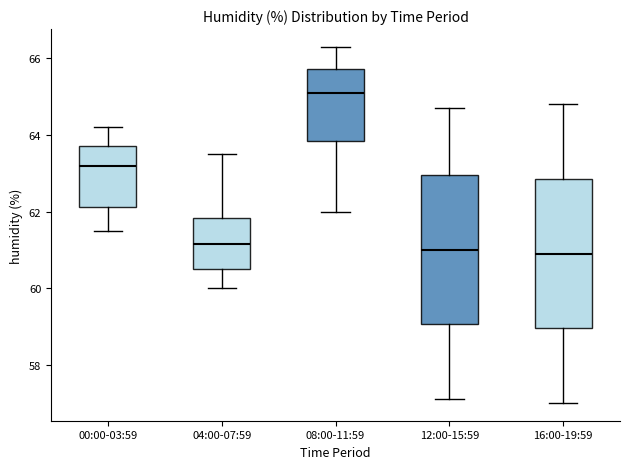

Reading left to right, read every box against the y-axis: the position of its median line, the range the box covers, and the ends of its whiskers. The values are not printed on the chart, so give them approximately, as read against the axis.

00:00-03:59: median 63.2, box 62.2 to 63.8, whiskers 61.6 to 64.2
04:00-07:59: median 61.2, box 60.6 to 61.8, whiskers 60.0 to 63.6
08:00-11:59: median 65.2, box 63.8 to 65.8, whiskers 62.0 to 66.4
12:00-15:59: median 61.0, box 59.0 to 63.0, whiskers 57.2 to 64.8
16:00-19:59: median 61.0, box 59.0 to 62.8, whiskers 57.0 to 64.8